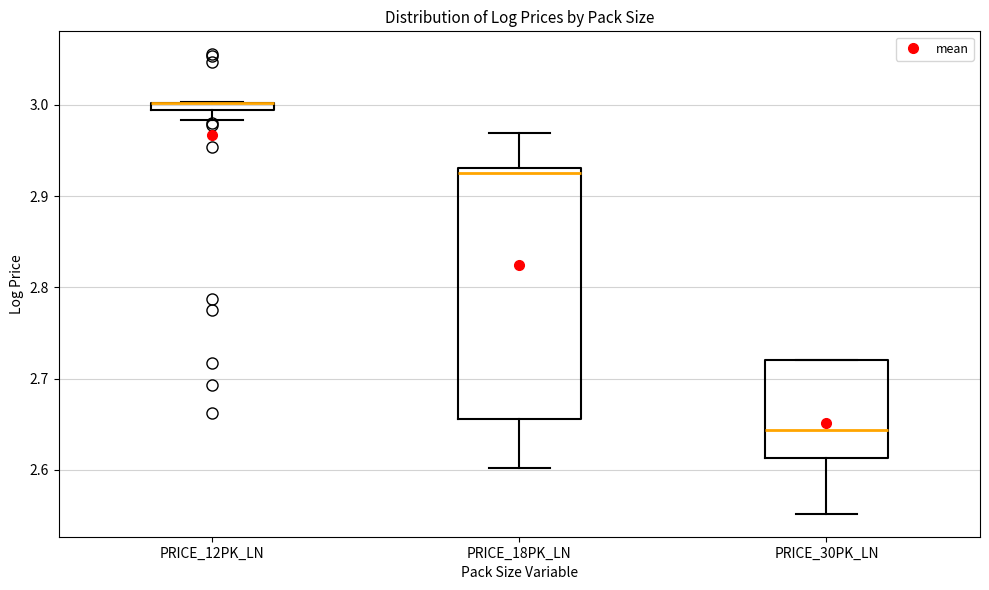

Where is the lower edge of the box for PRICE_12PK_LN on the y-axis? The values are not printed on the chart, so give them approximately, as read against the axis.

2.99